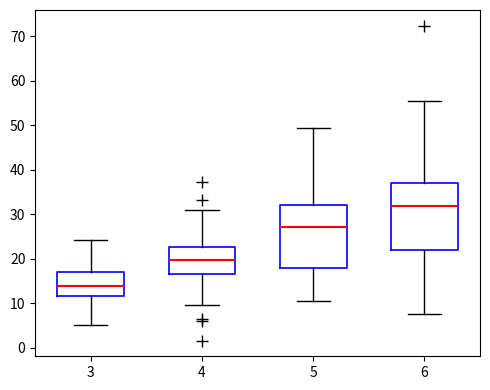

Reading left to right, read every box against the y-axis: the position of its median line, the range the box covers, and the ends of its whiskers. The values are not printed on the chart, so give them approximately, as read against the axis.

3: median 14, box 12 to 17, whiskers 5 to 24
4: median 20, box 17 to 23, whiskers 10 to 31
5: median 27, box 18 to 32, whiskers 11 to 49
6: median 32, box 22 to 37, whiskers 8 to 55